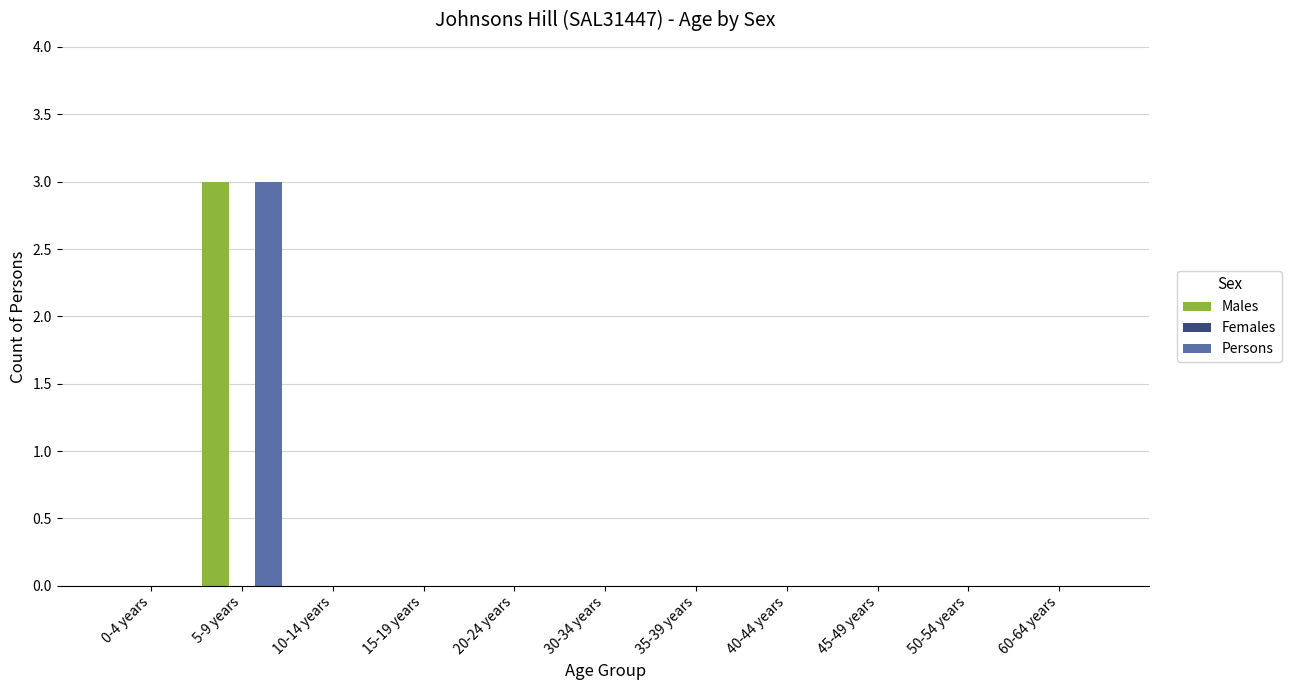

Which category has the highest value across all series?

5-9 years